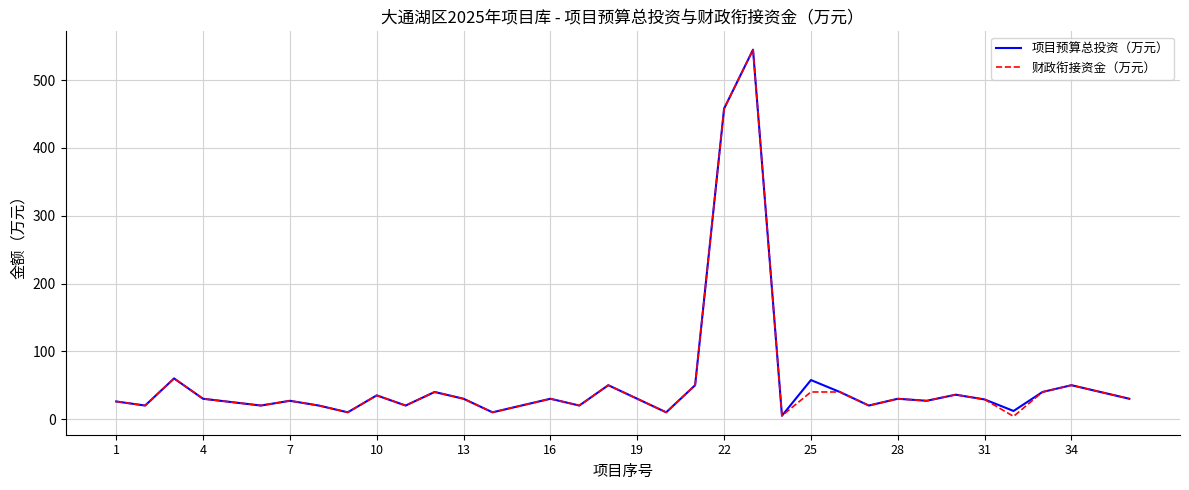

What is the greatest value displayed?

545.0